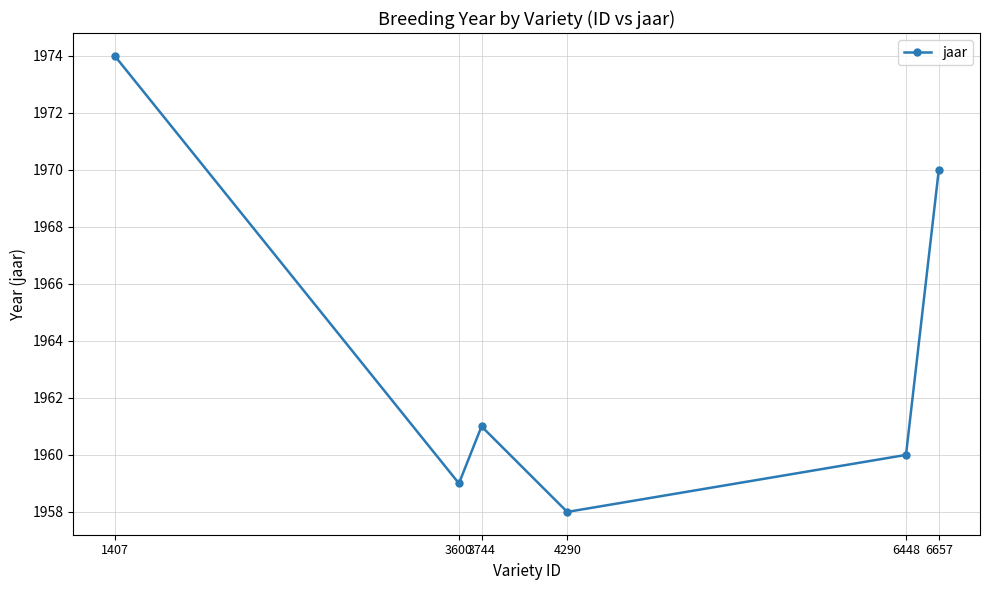

At which label does the data first exceed 1961?

1407